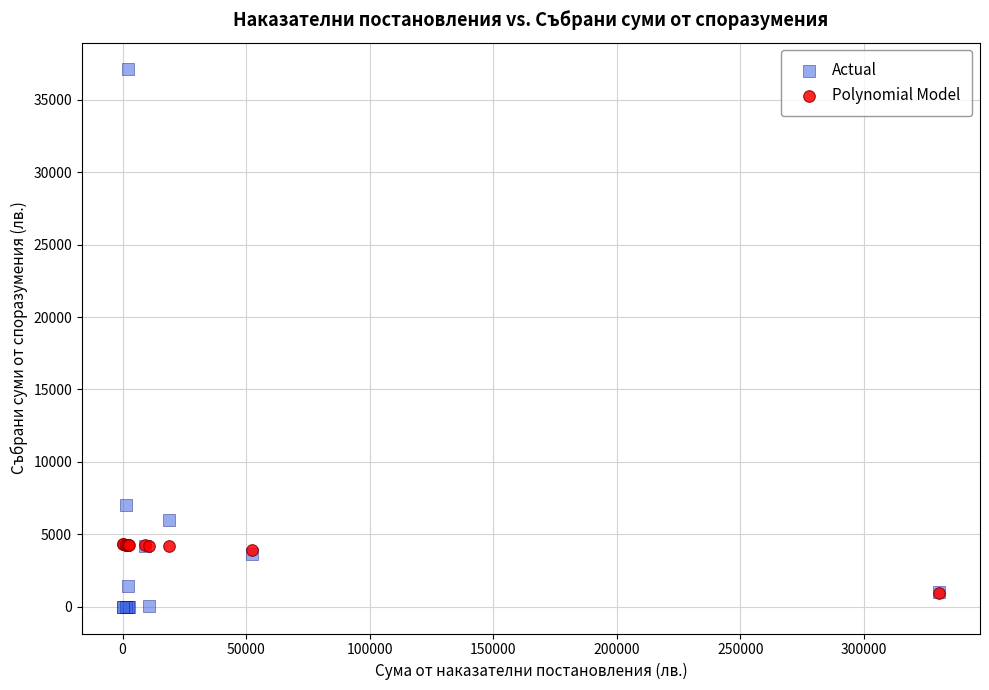

Which series reaches the minimum Y coordinate?

Actual